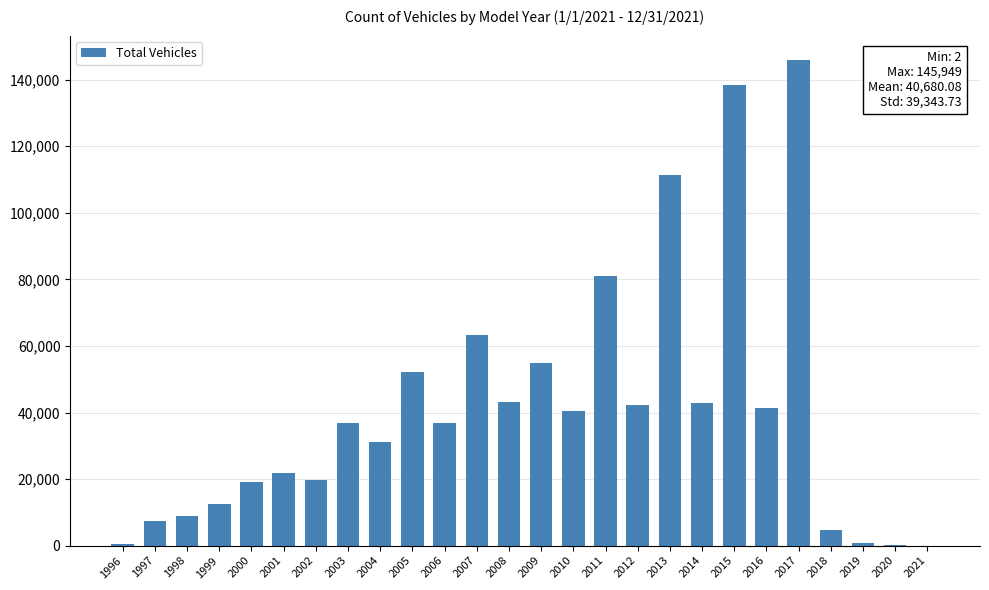

Between 2009 and 1998, which is larger?

2009